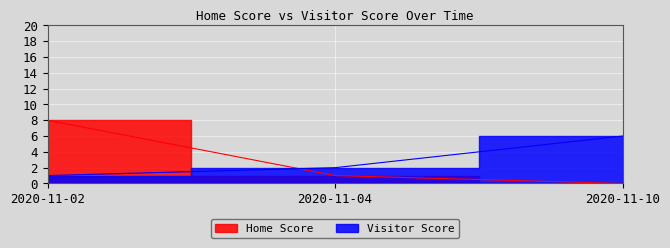

The value of Home Score at 2020-11-10 is 0. True or false?

True